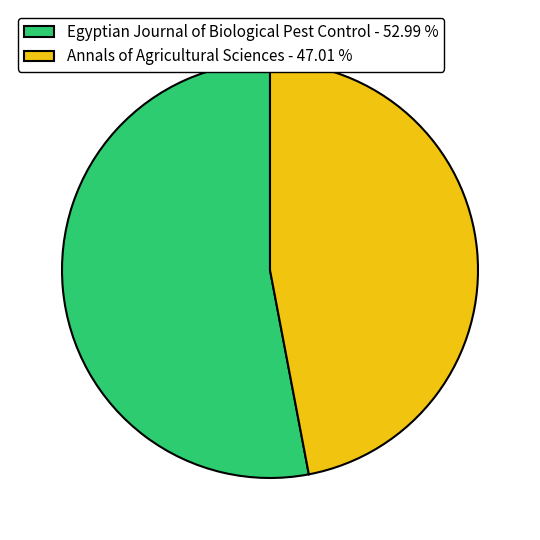

Approximately how many times larger is the value at Annals of Agricultural Sciences - 47.01 % compared to Egyptian Journal of Biological Pest Control - 52.99 %?

0.9